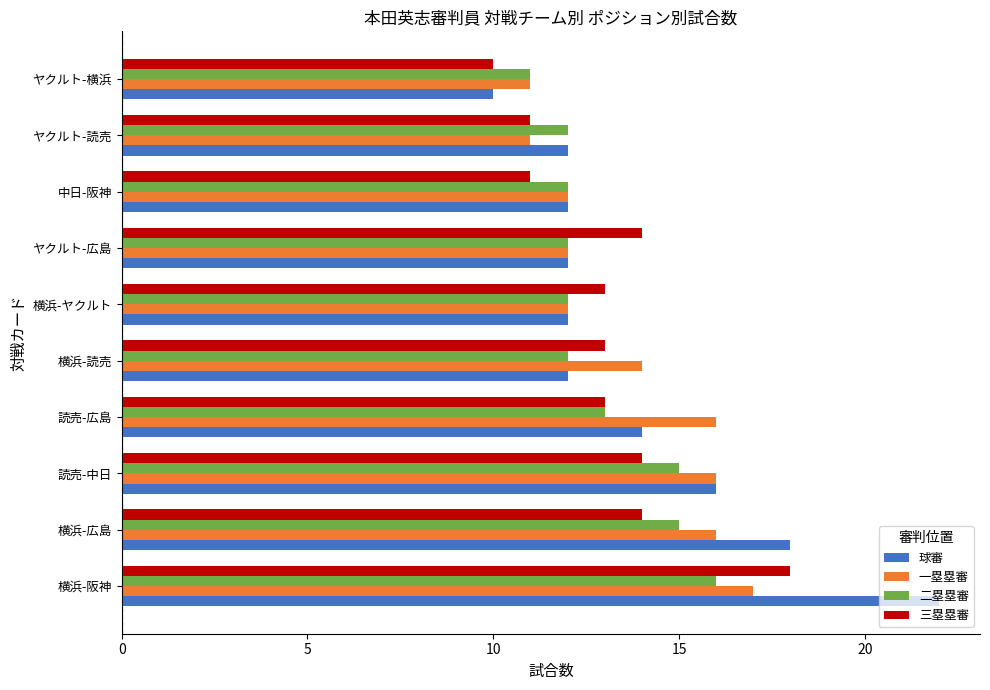

Which series has the largest total across all categories?

球審